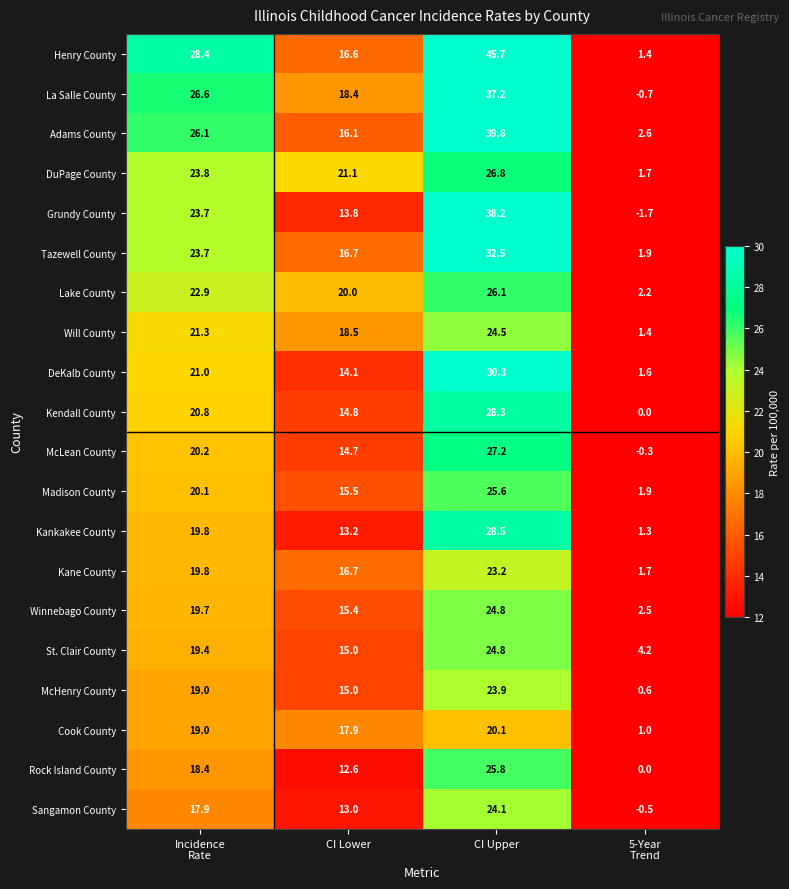

What is the sum of the Lake County values at CI Lower and CI Upper?

46.1